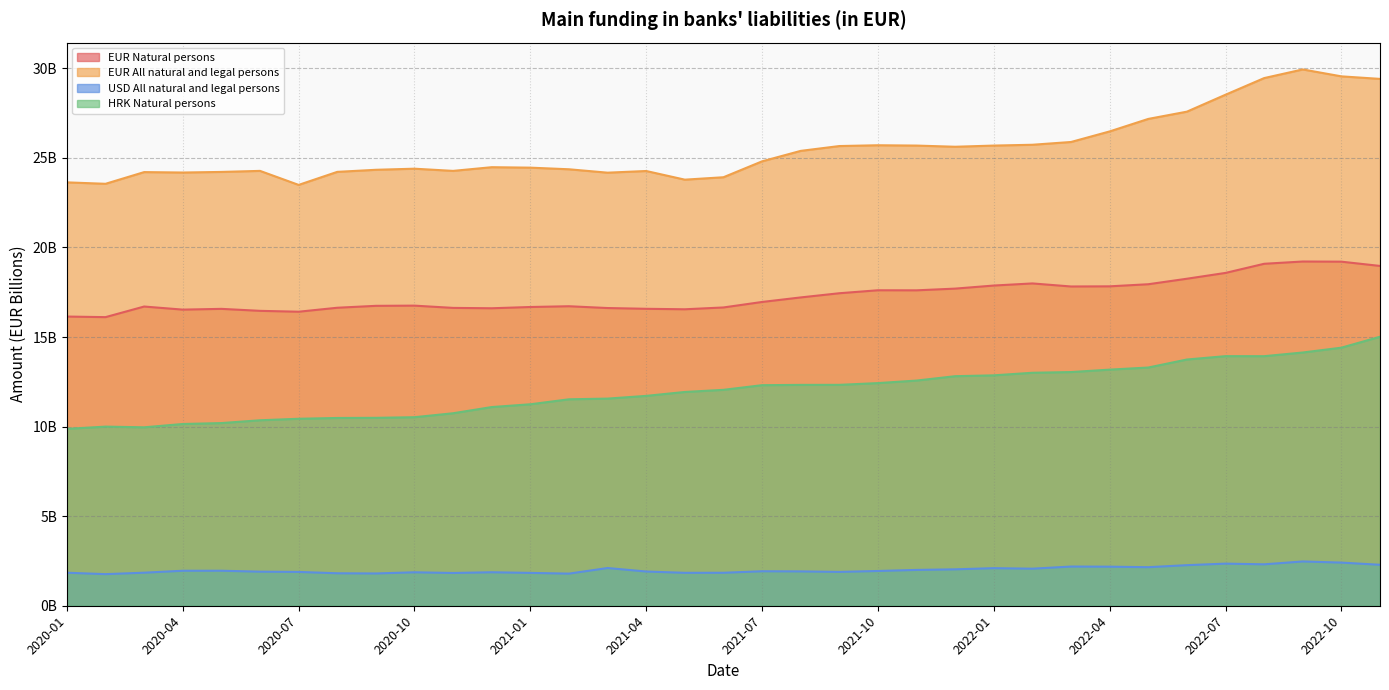

What is the approximate value of EUR Natural persons at 2021-08?

17.2